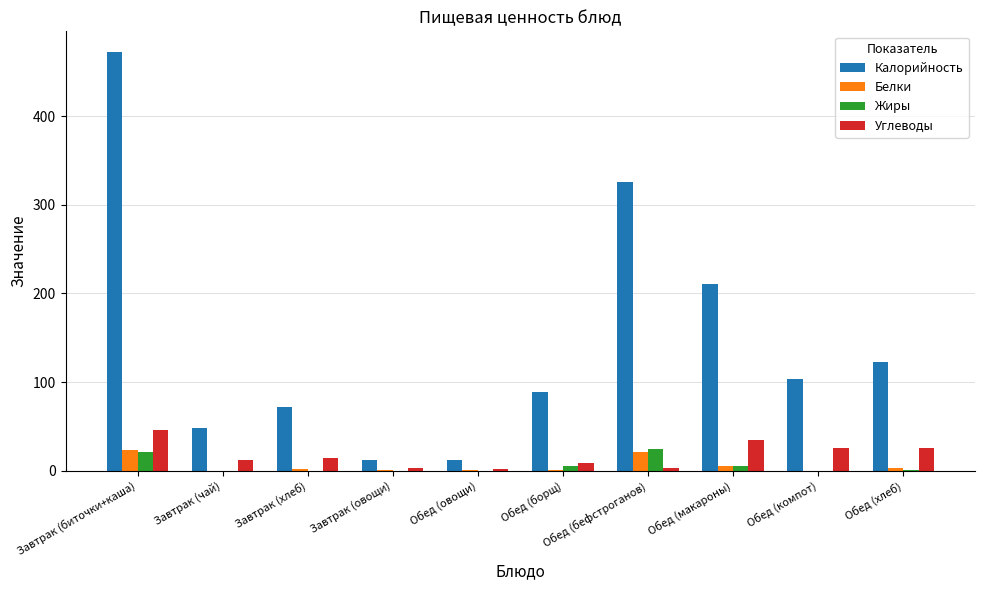

Where does the Углеводы series first go above 14?

Завтрак (биточки+каша)